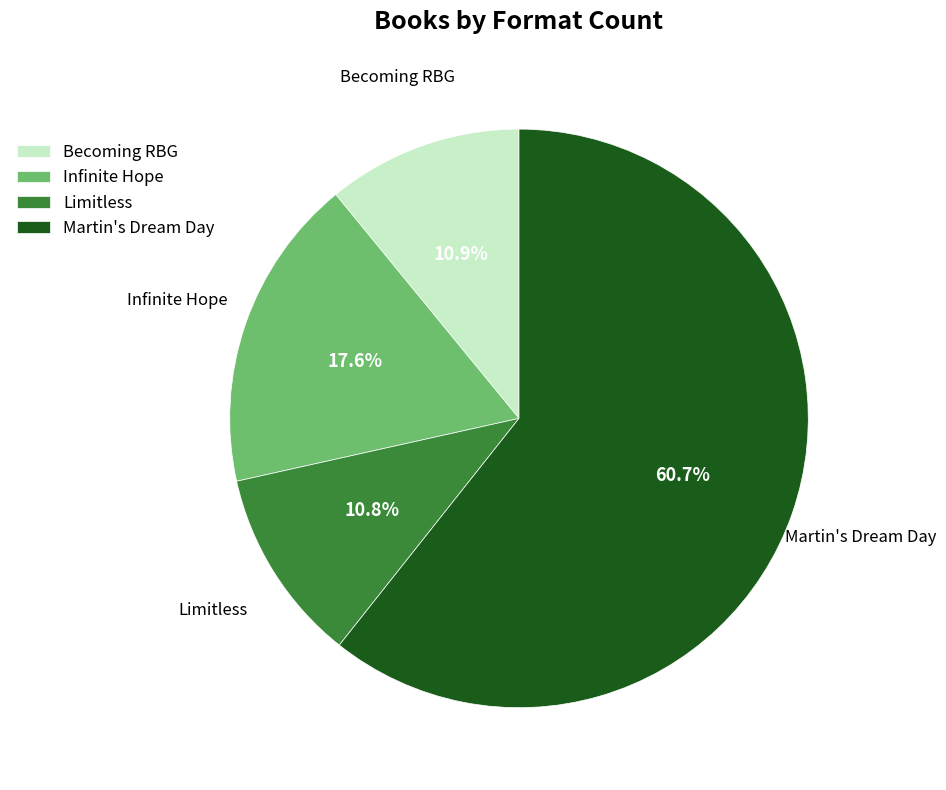

Which slice is the largest?

Martin's Dream Day